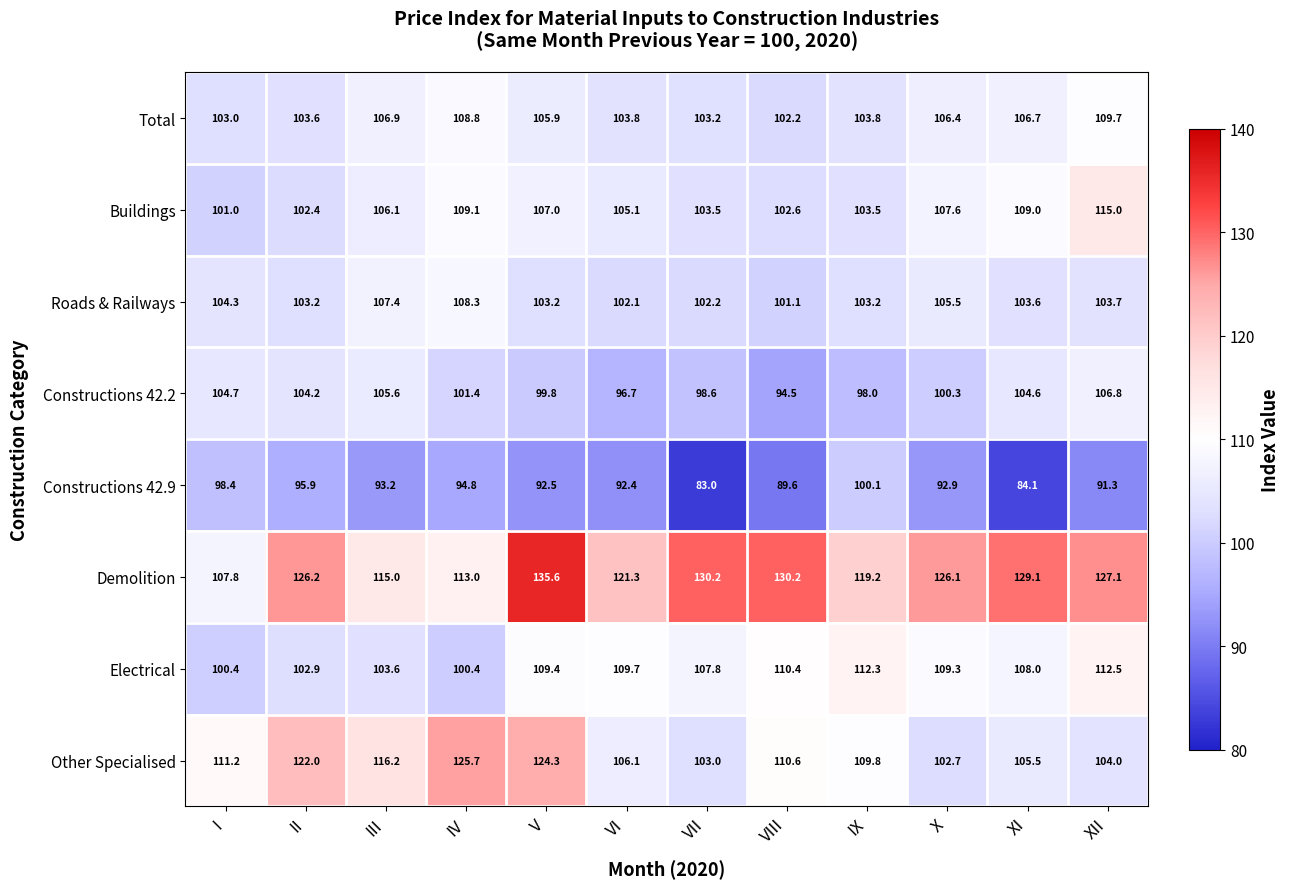

List the series in order of their peak value, lowest first.

Constructions 42.9, Constructions 42.2, Roads & Railways, Total, Electrical, Buildings, Other Specialised, Demolition